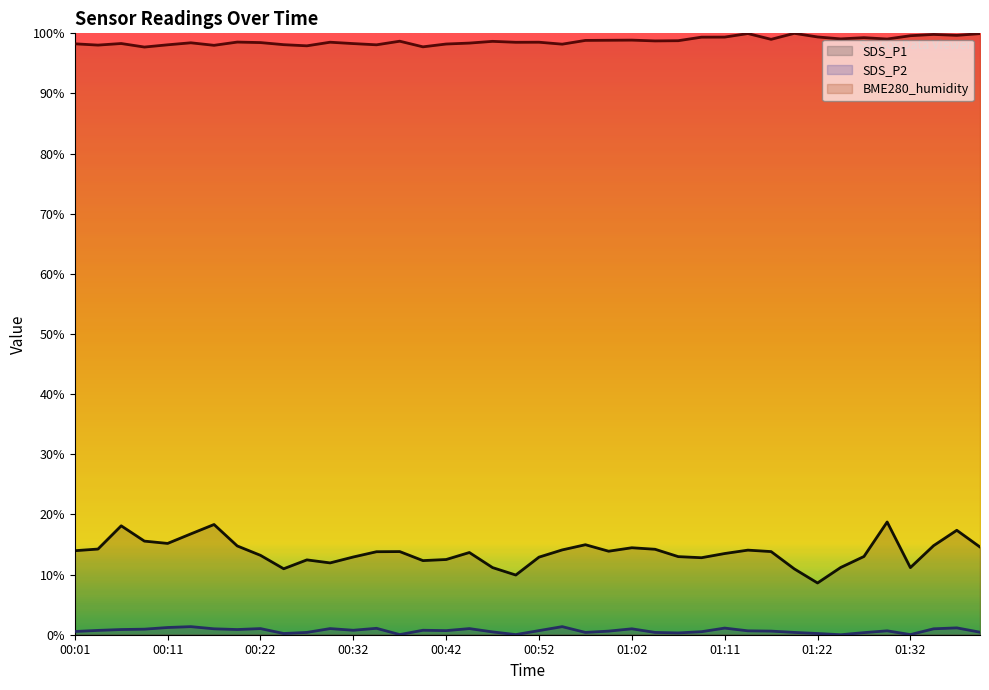

How many lines are shown in the chart?

3